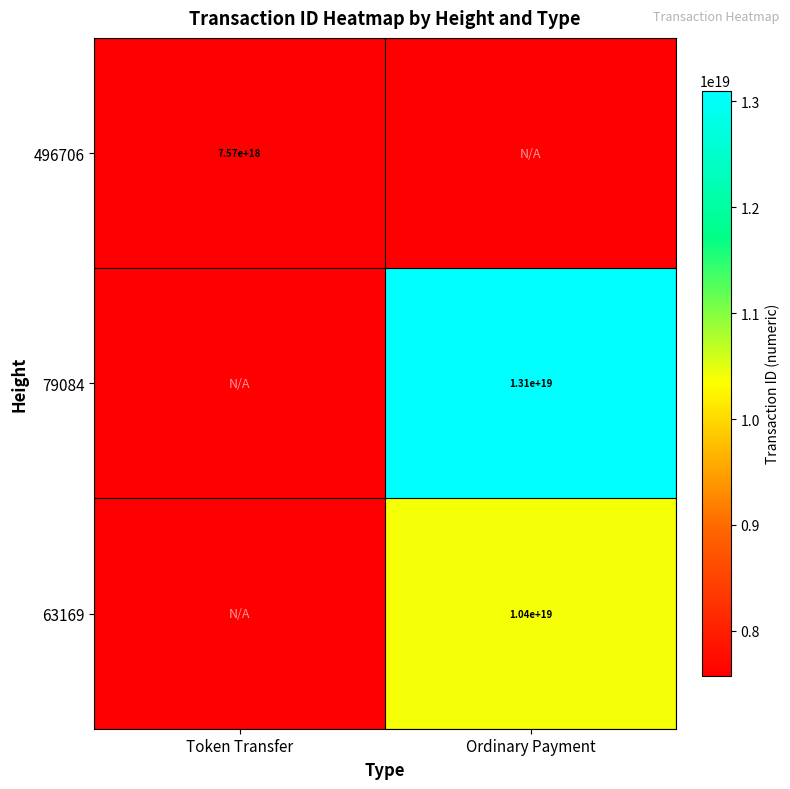

Is the value of 496706 at Token Transfer greater than the value of 63169 at Ordinary Payment?

No